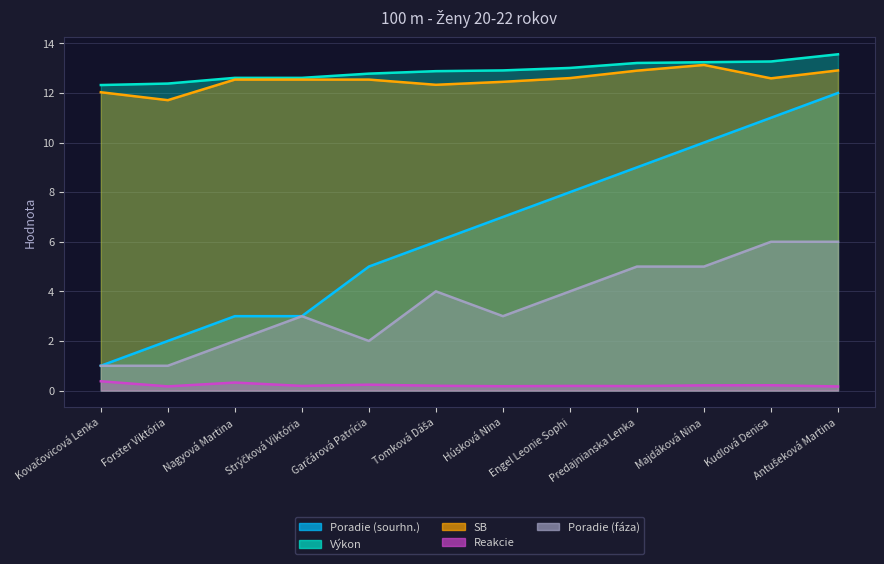

True or false: SB has a value of 12.0 at Kovačovicová Lenka.

True